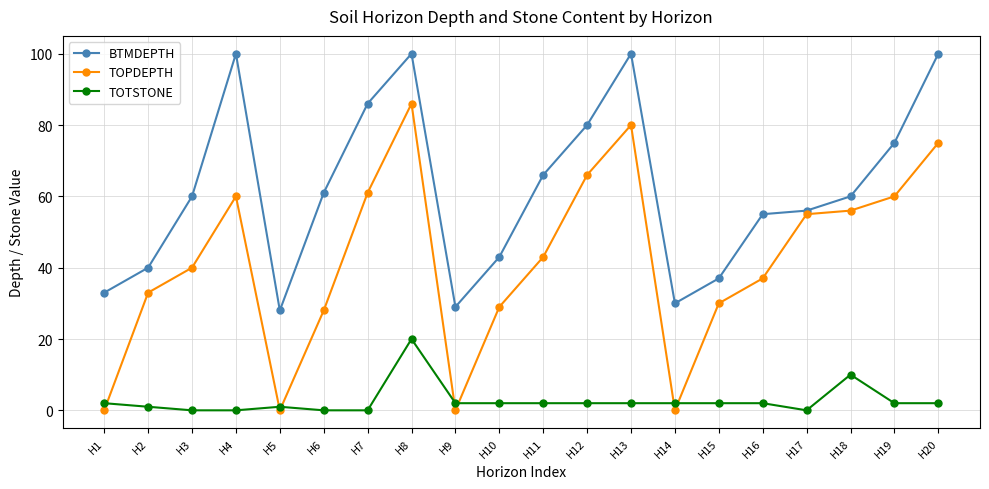

True or false: TOPDEPTH and BTMDEPTH cross at least once.

False